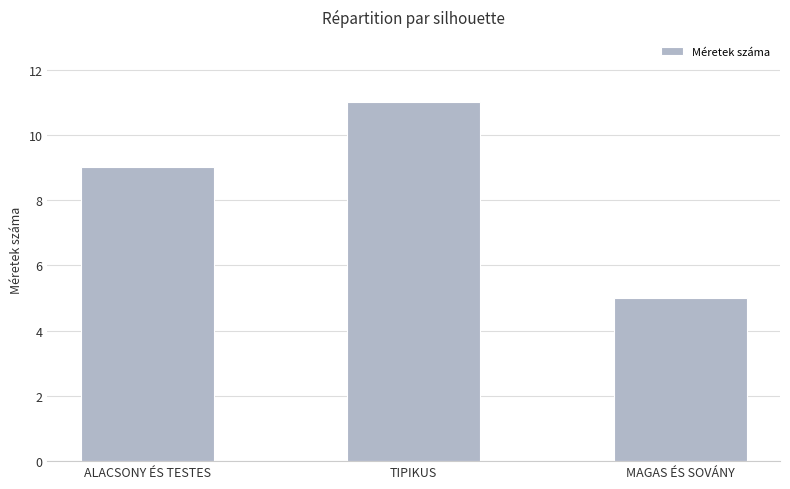

What is the label of the 3rd bar from the left?

MAGAS ÉS SOVÁNY